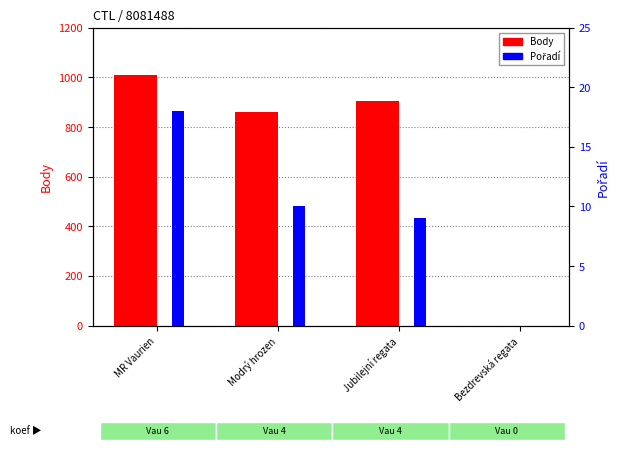

Which series has the largest range (max minus min)?

Body